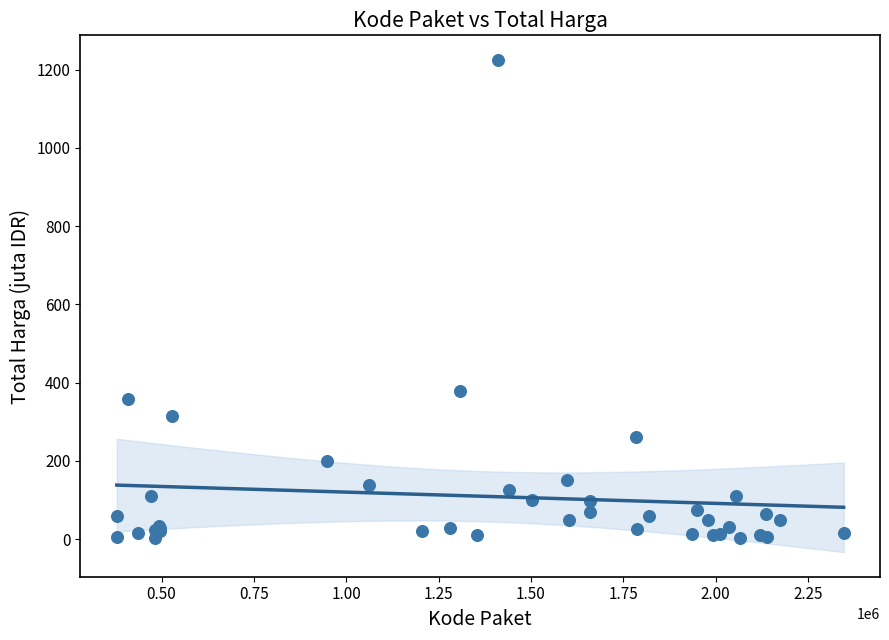

What Y value in the scatter plot is closest to 613?

379.1